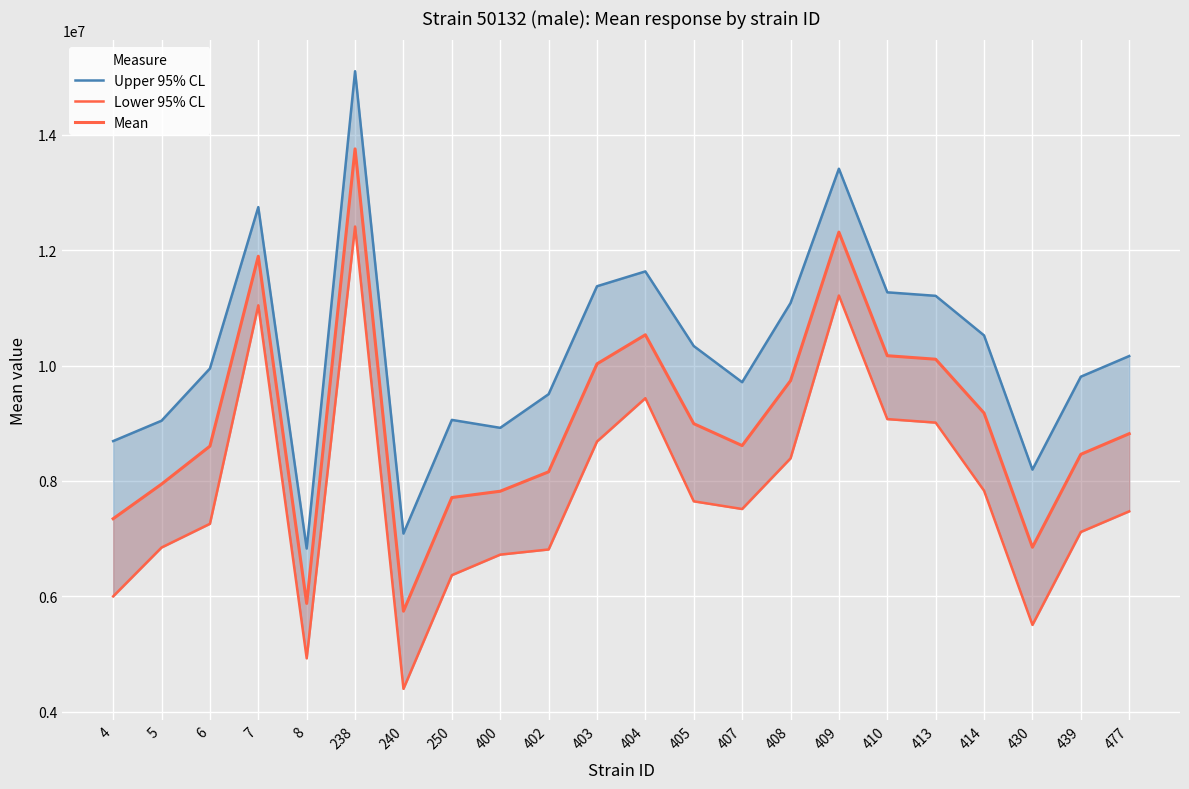

What is the maximum value for Mean?

13757266.5